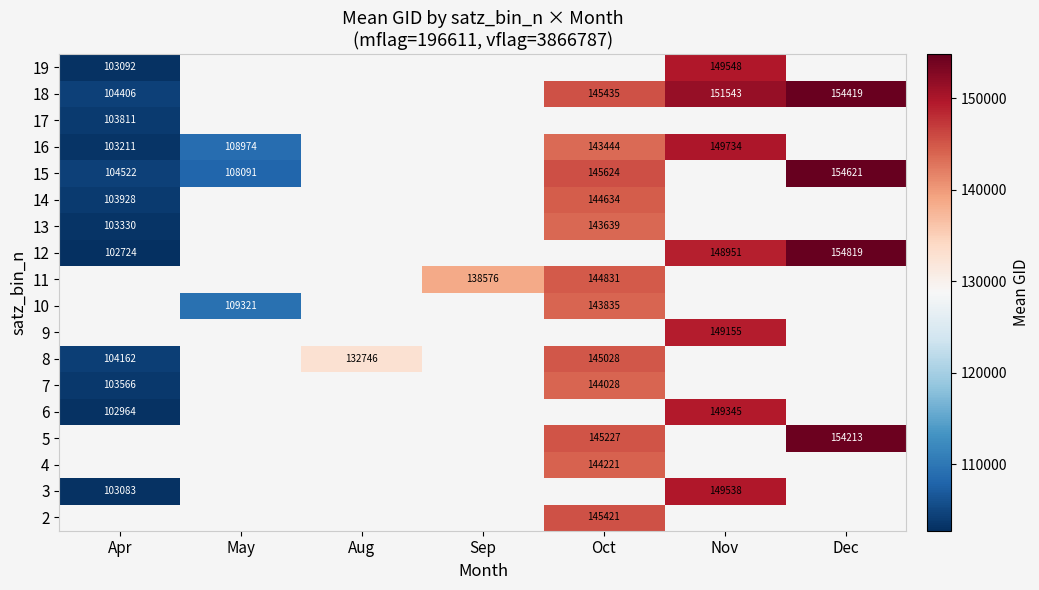

The 16 series shows 163393 at May. True or false?

False